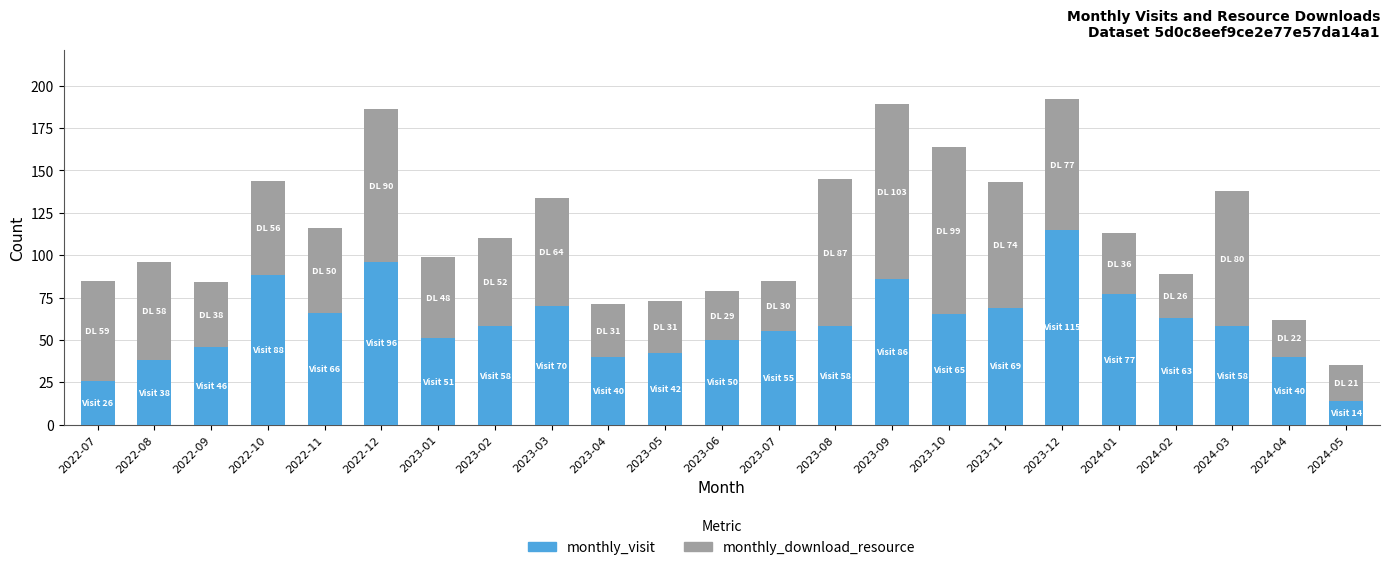

Is it true that monthly_visit equals 206 at 2023-12?

False